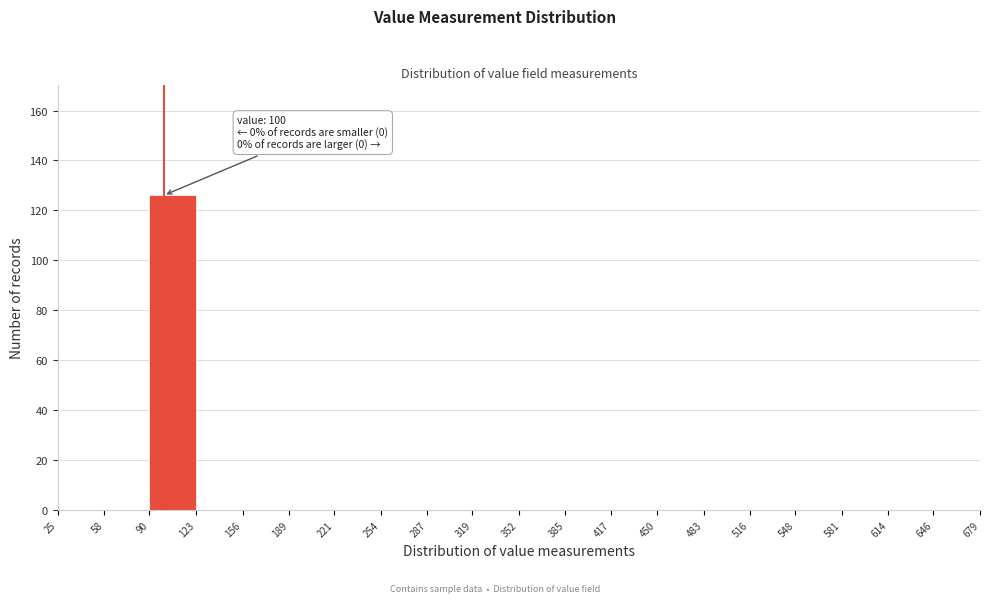

Which range on the x-axis has the tallest bar?

90 to 123